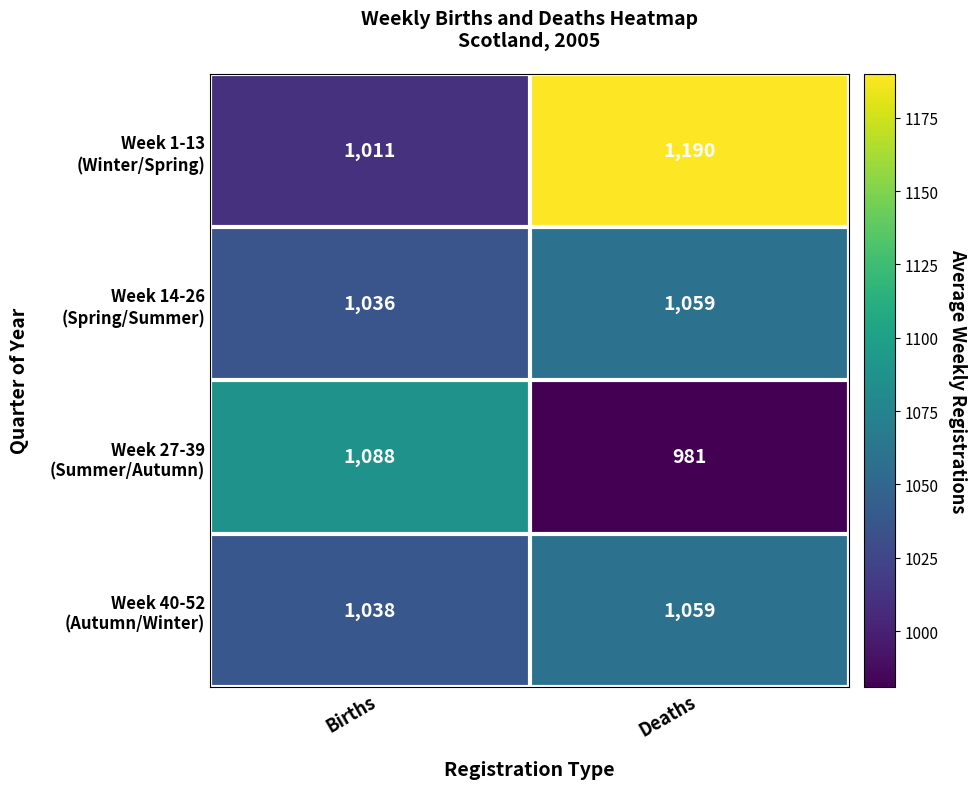

Which category has the highest value across all series?

Deaths